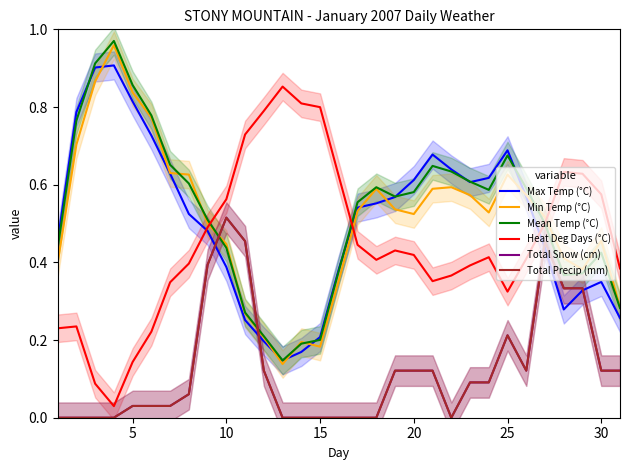

How many interior local valleys does the Min Temp (°C) series have?

5